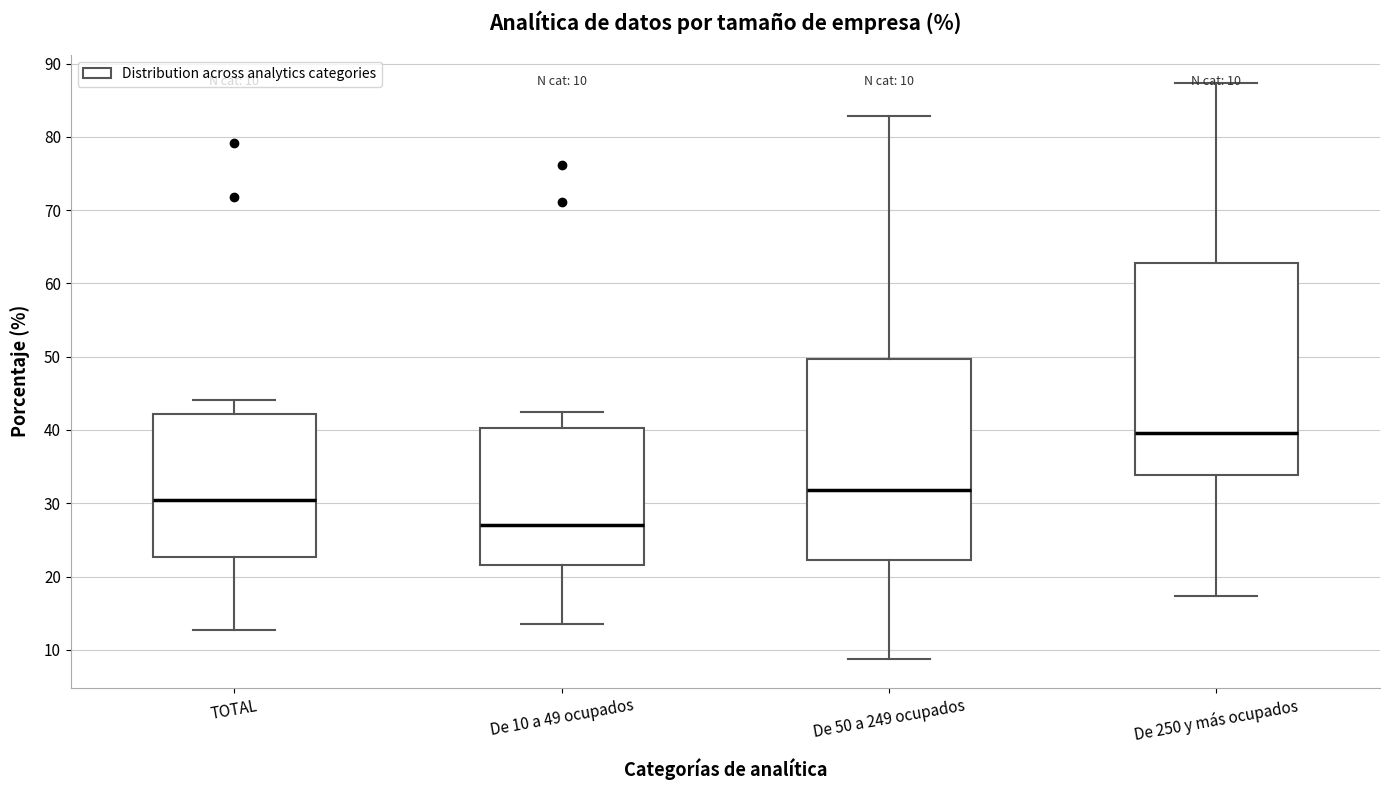

Comparing the boxes themselves (not the whiskers), which one is the tallest?

De 250 y más ocupados